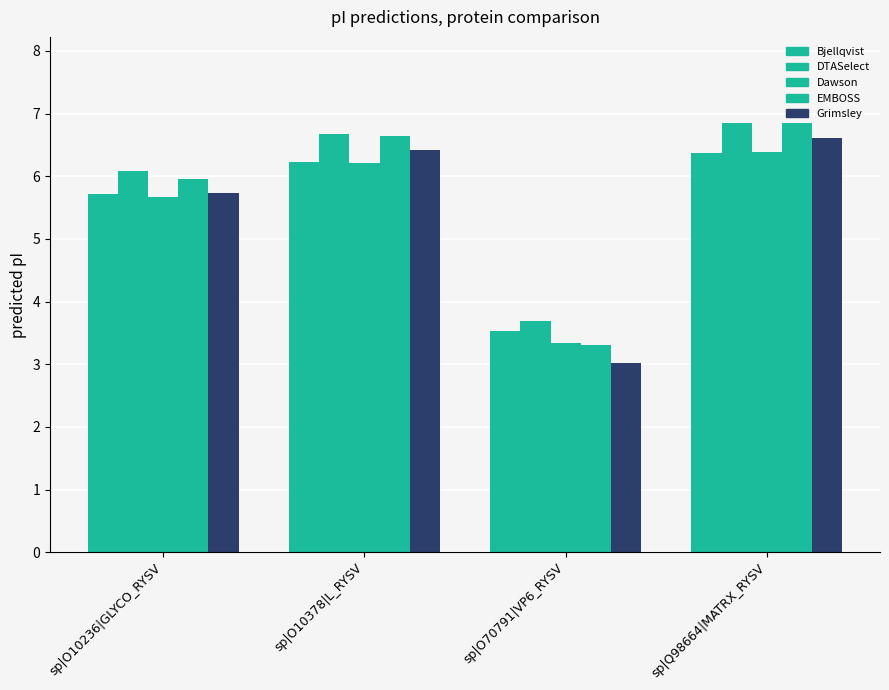

How many data points does each series have?

4